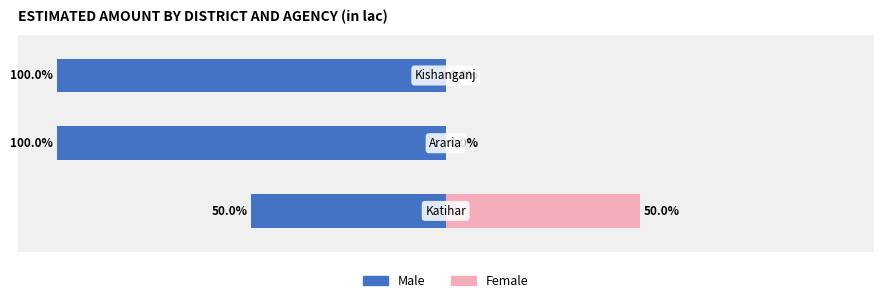

The value of Male at Kishanganj is 110.3. True or false?

False